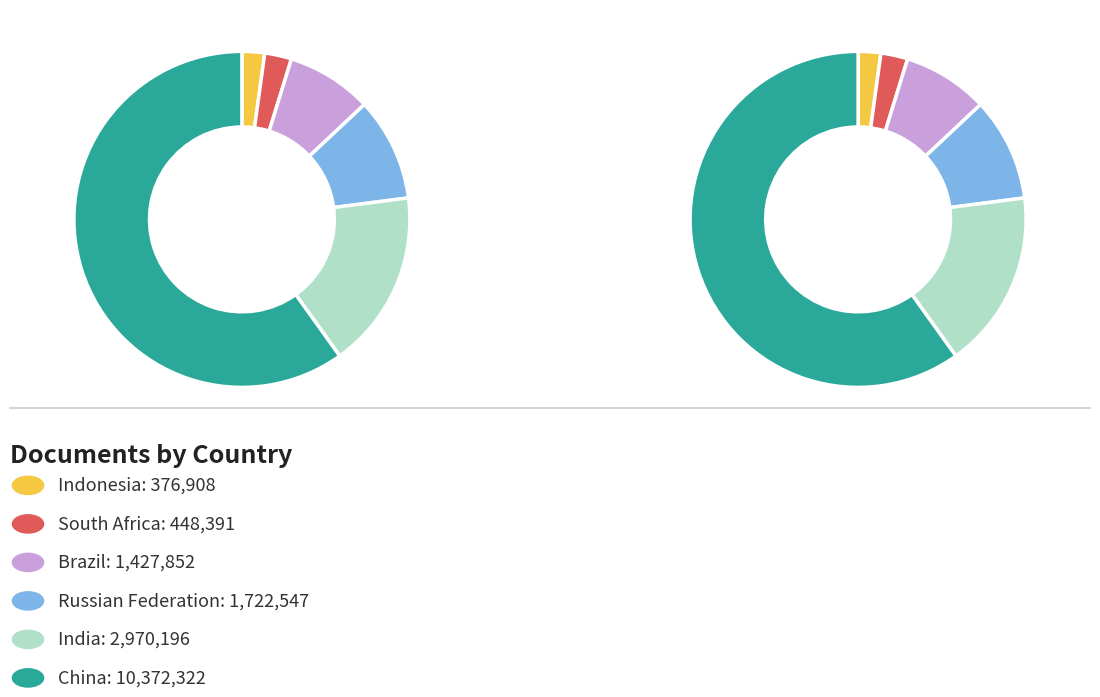

What is the majority slice?

China